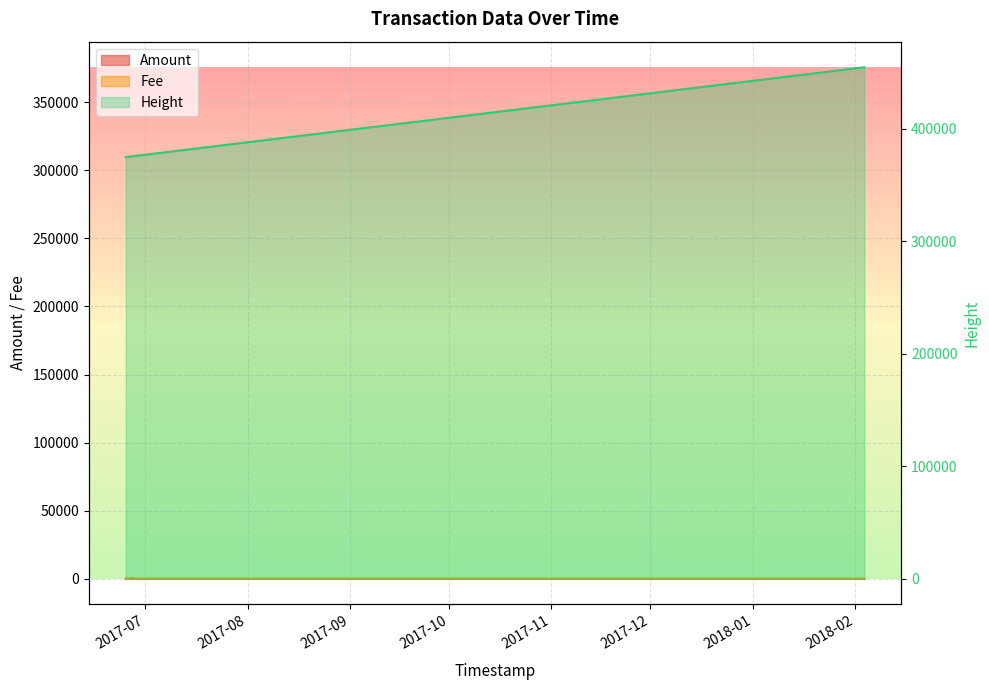

Where is Height nearest to the value 414656?

2017-07-01 13:12:00